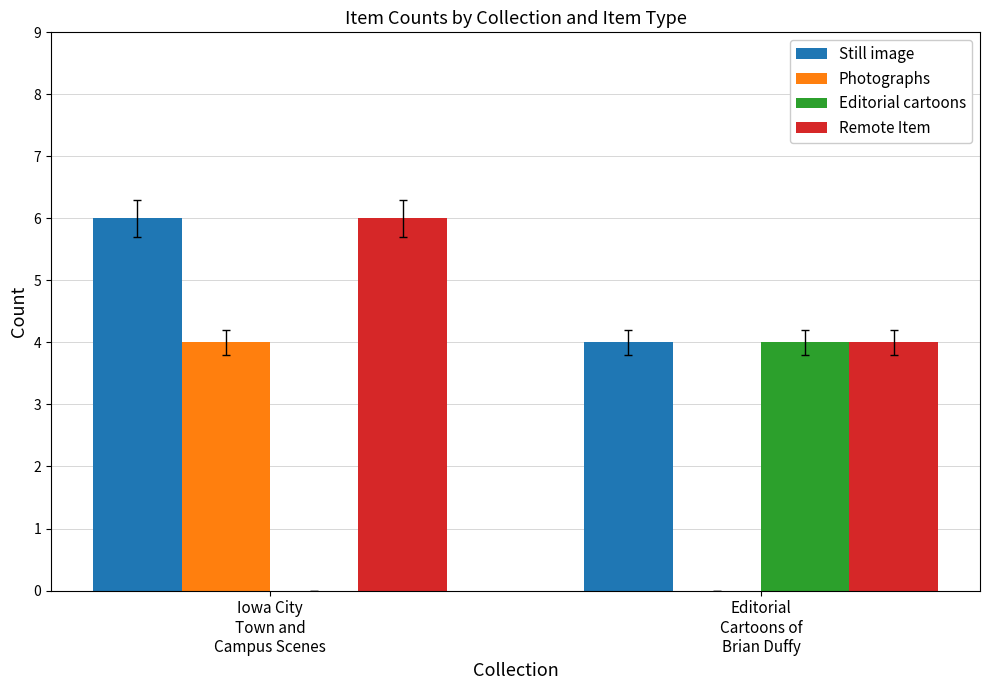

What is the greatest value displayed?

6